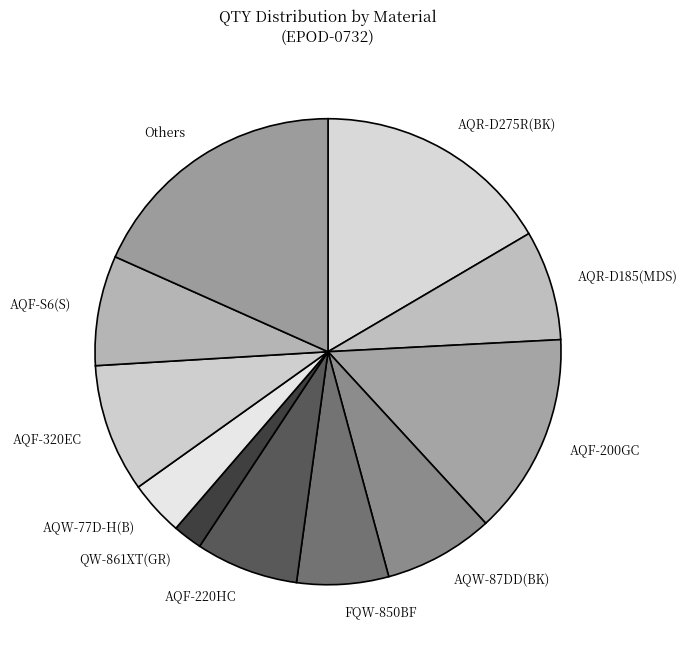

Approximately how many times larger is the value at AQF-S6(S) compared to AQF-200GC?

0.5